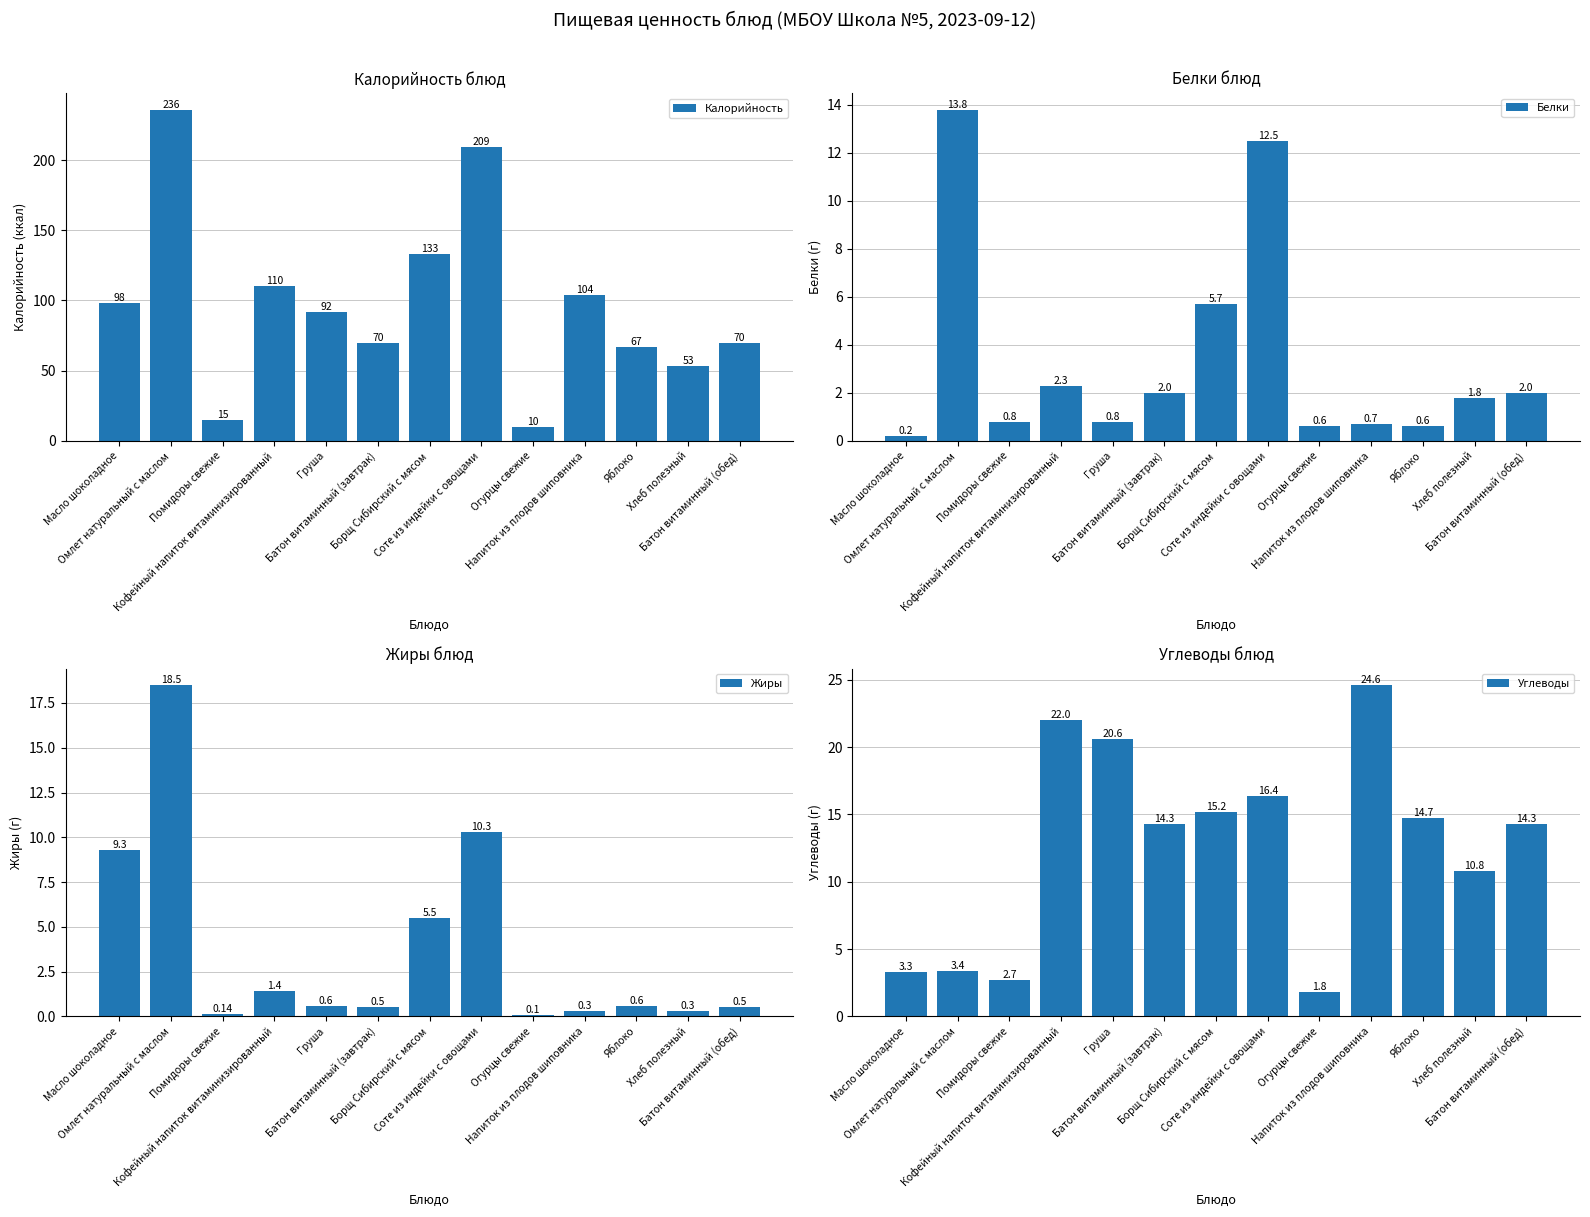

What is the maximum value shown in the chart?

236.0